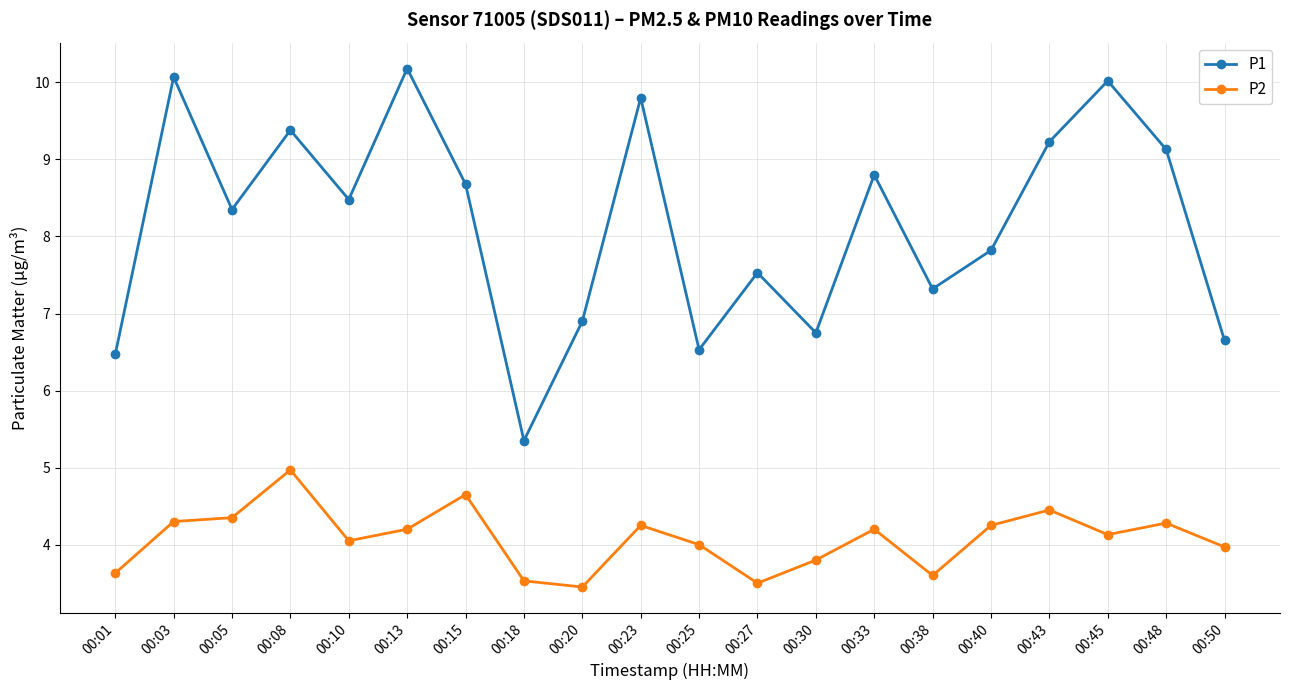

True or false: P2 has more than 2 interior local peaks.

True